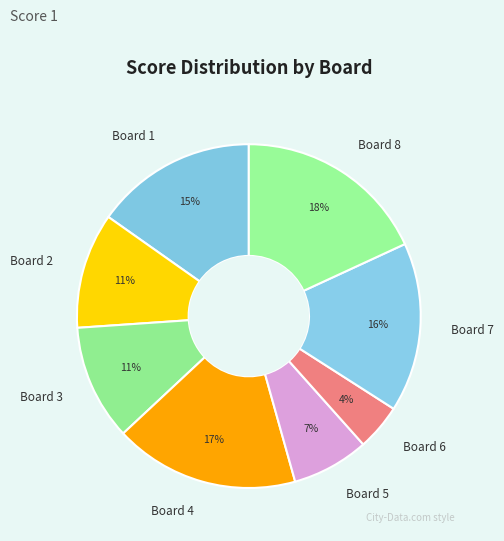

To the nearest percent, what is the average slice percentage?

12%